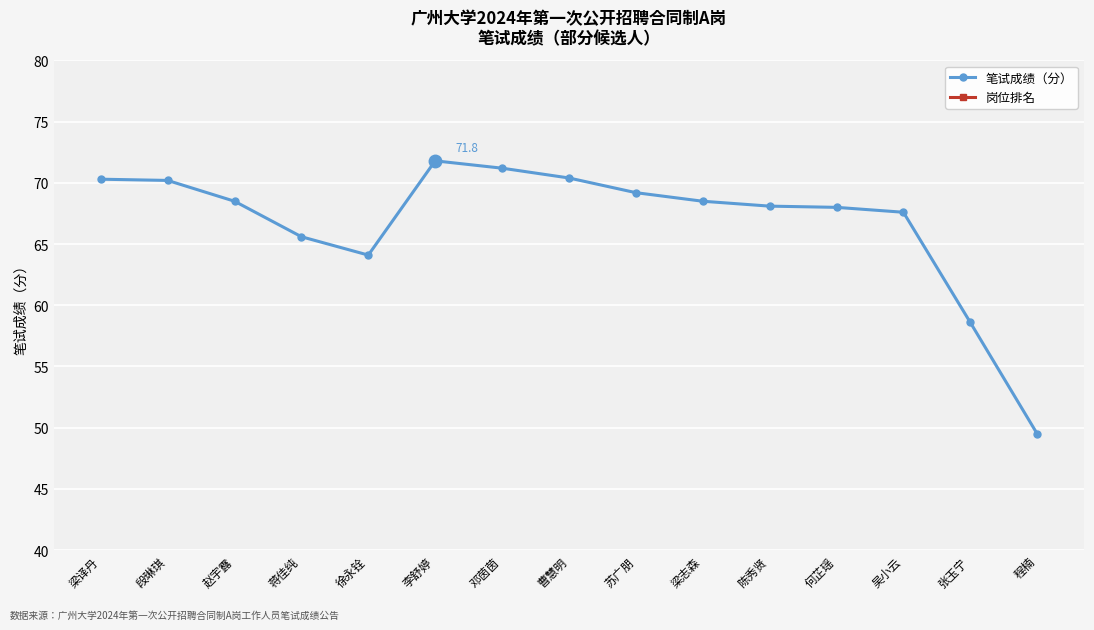

What are all the series names shown in the legend?

笔试成绩（分）, 岗位排名